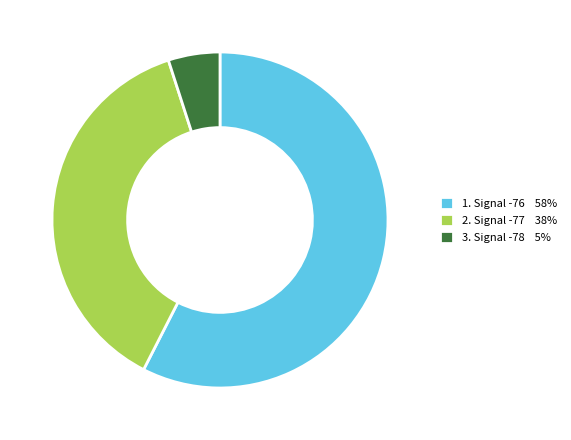

Which category has the smallest portion of the pie?

3. Signal -78 5%